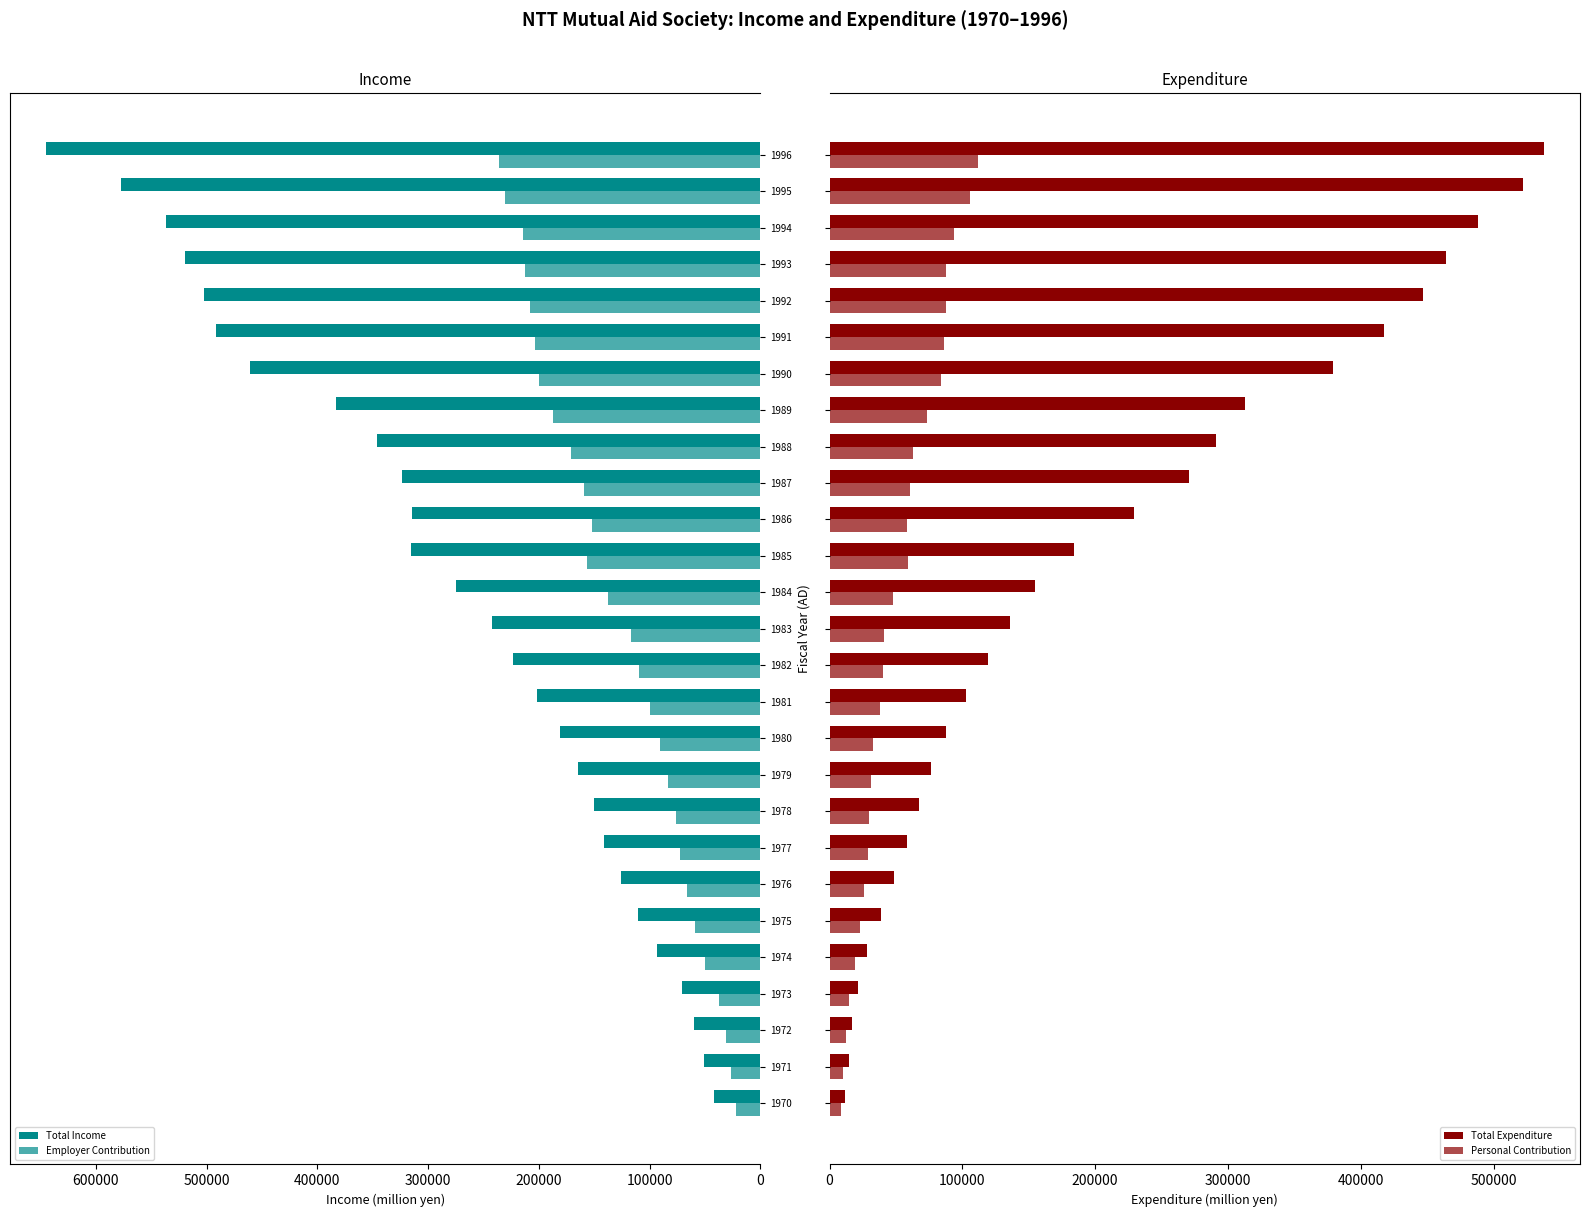

What is the difference between the second highest and minimum values in the Total Income series?

535363